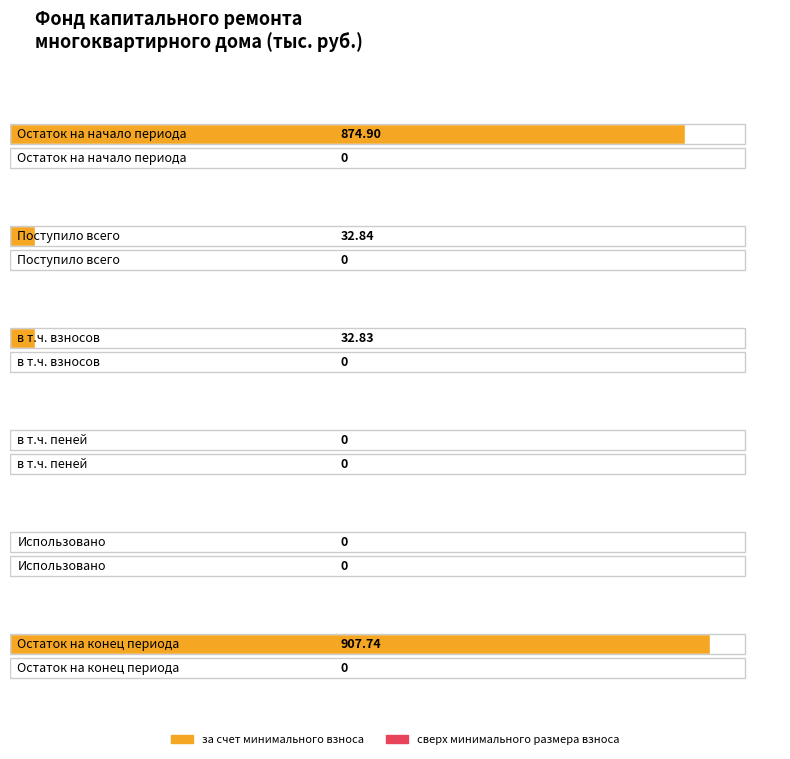

True or false: за счет минимального взноса has a value of 616.4 at Остаток на конец периода.

False